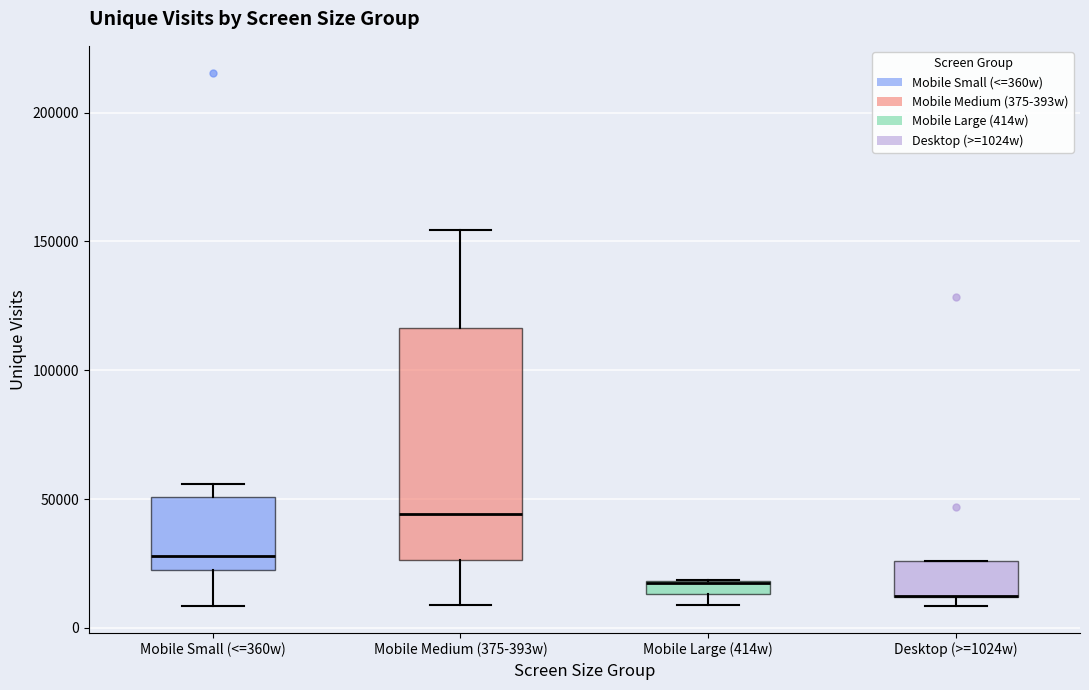

Where is the lower edge of the box for Mobile Large (414w) on the y-axis? The values are not printed on the chart, so give them approximately, as read against the axis.

15000